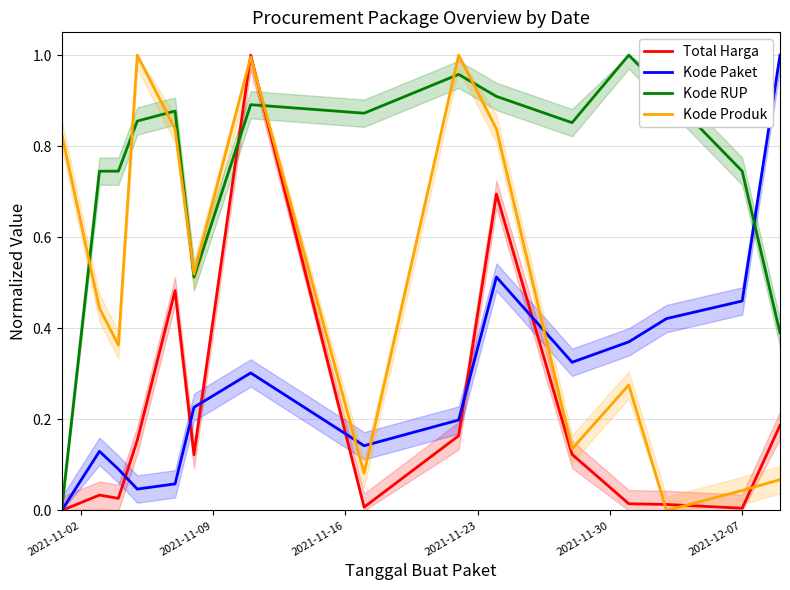

How many times do Kode Paket and Kode Produk cross each other?

3